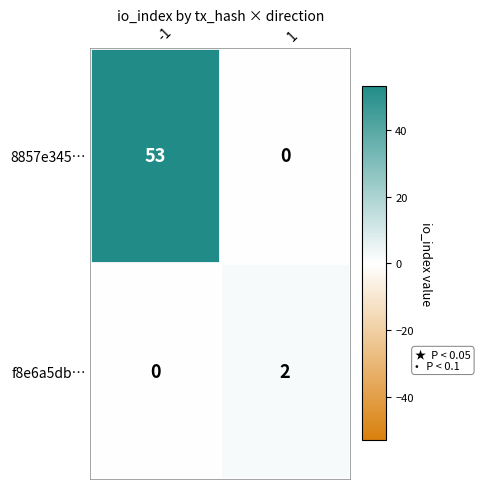

Rank the series at -1 from lowest to highest value.

f8e6a5db…, 8857e345…